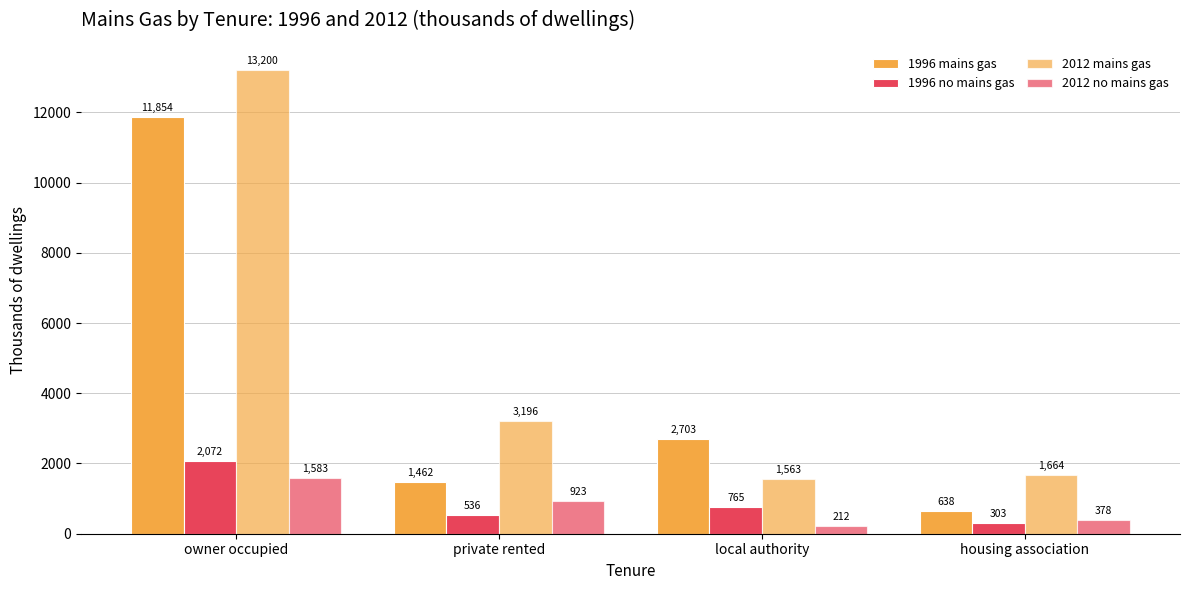

What is the label of the 4th bar from the right?

owner occupied